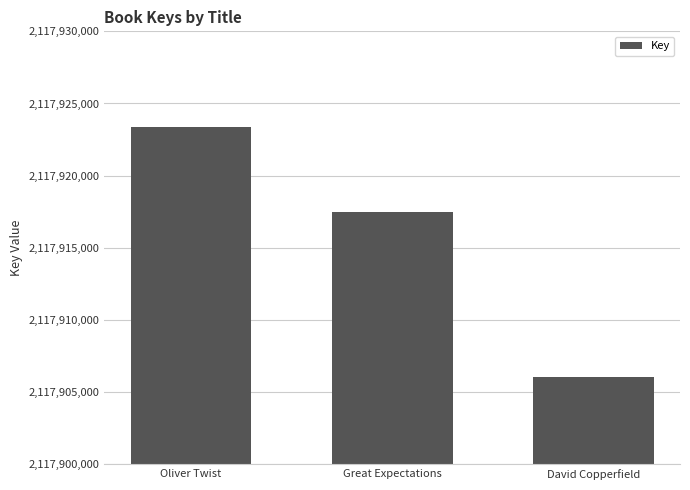

Reading left to right, list all the values displayed in this chart.

2117923375	2117917472	2117906076